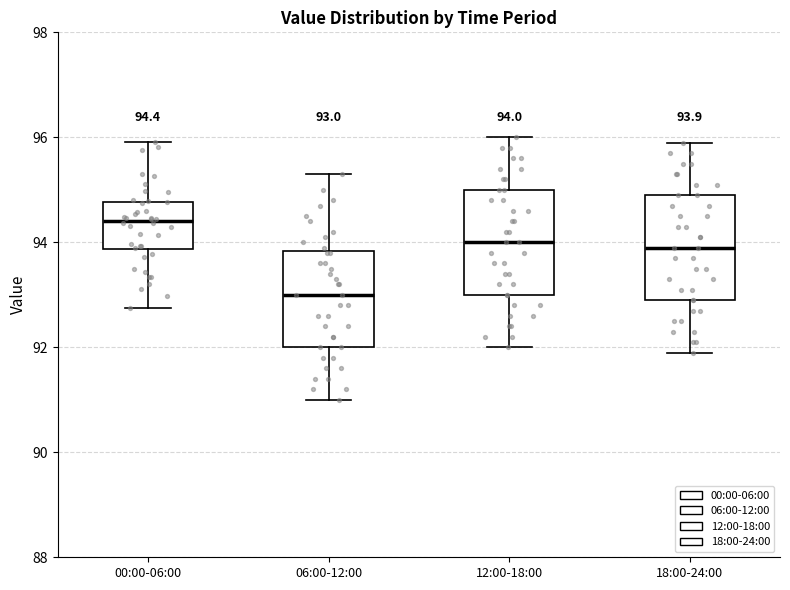

Which box has the highest median line?

00:00-06:00